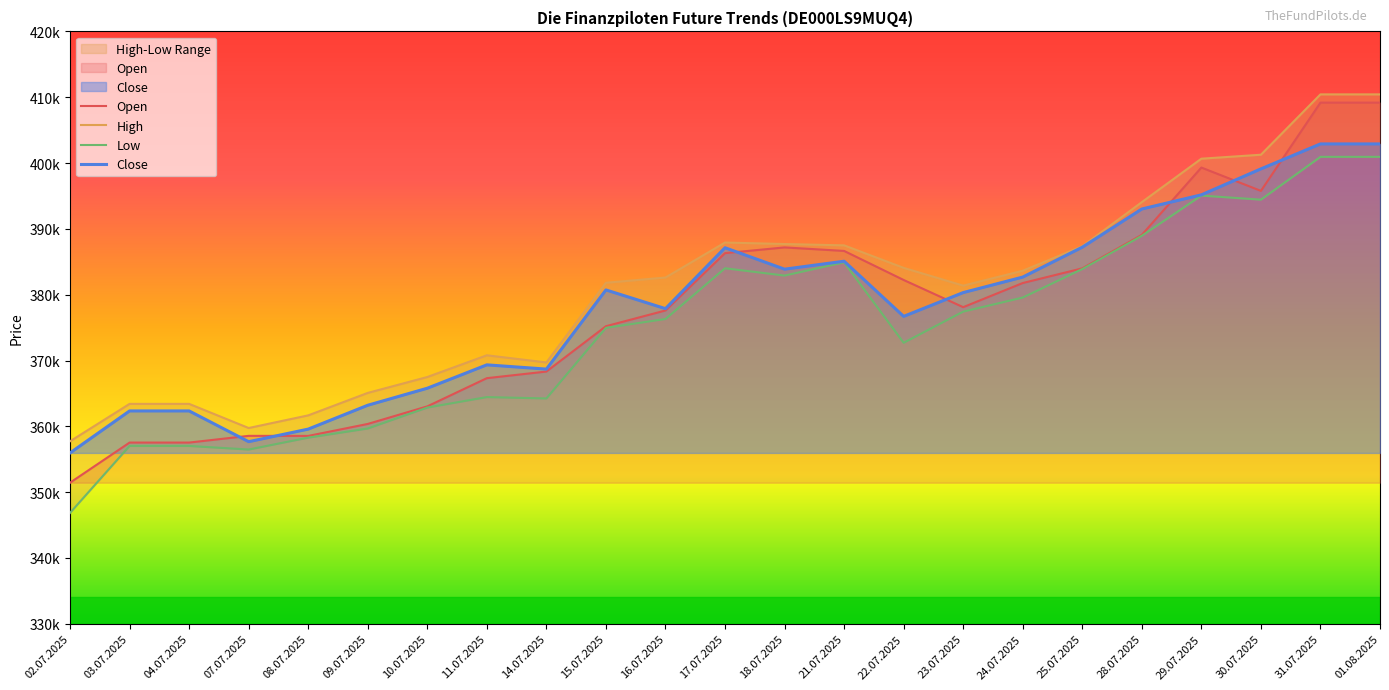

At how many categories does at least one series exceed 355237?

23